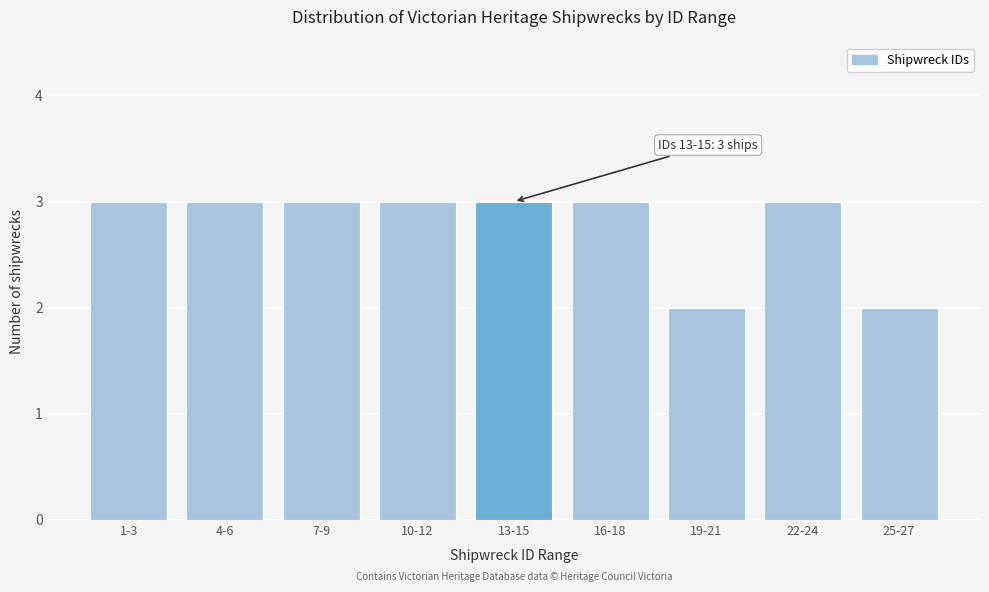

Reading left to right, what are all the values shown in this chart?

1-3=3	4-6=3	7-9=3	10-12=3	13-15=3	16-18=3	19-21=2	22-24=3	25-27=2